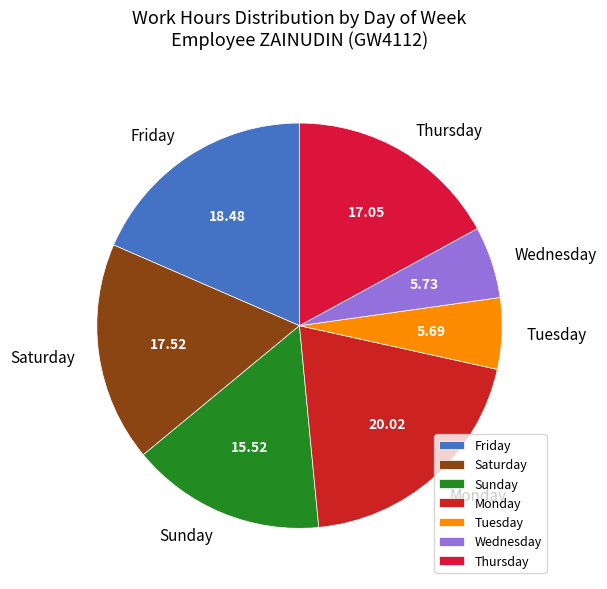

Which has a higher value, Tuesday or Monday?

Monday